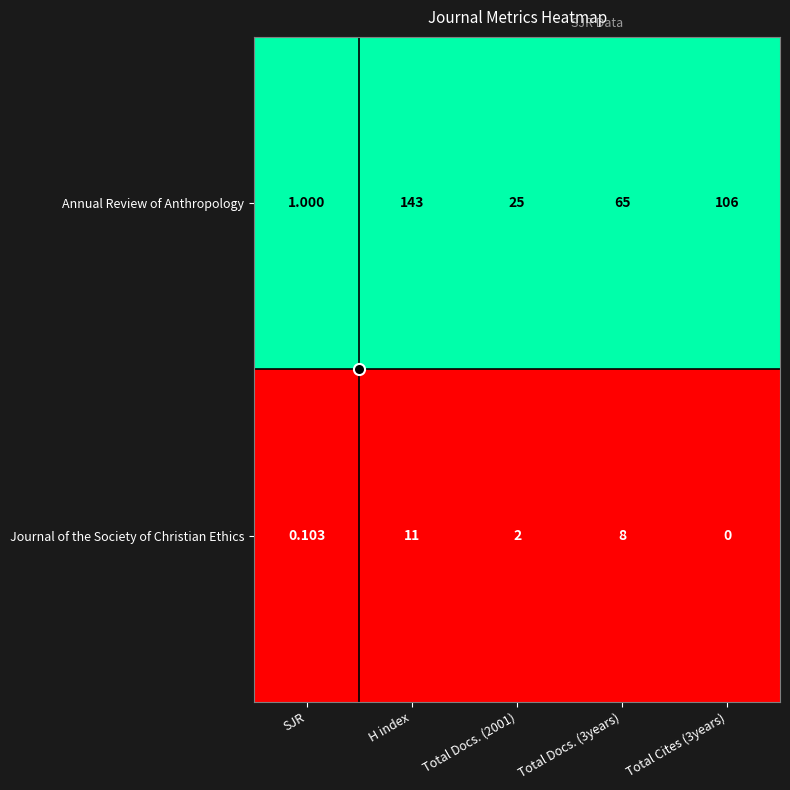

What is the total value across all series at Total Docs. (3years)?

73.0